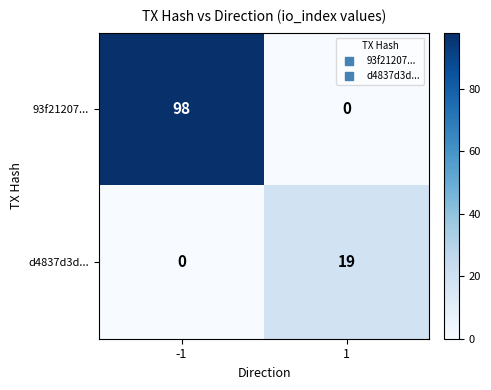

What is the average value of the 93f21207... series?

49